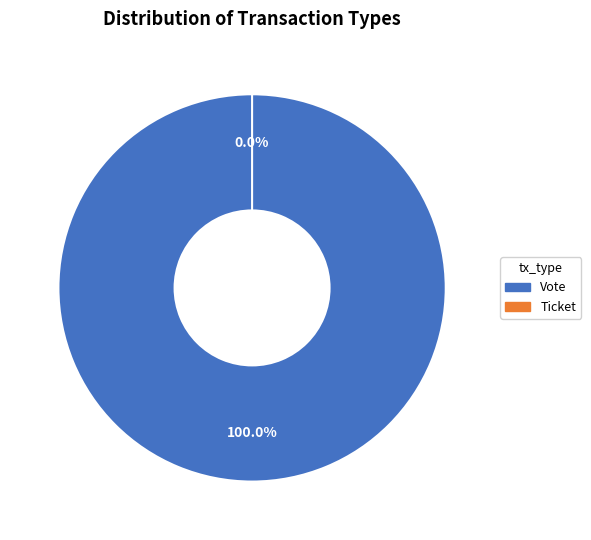

How much of the chart is everything except Ticket?

100.0%